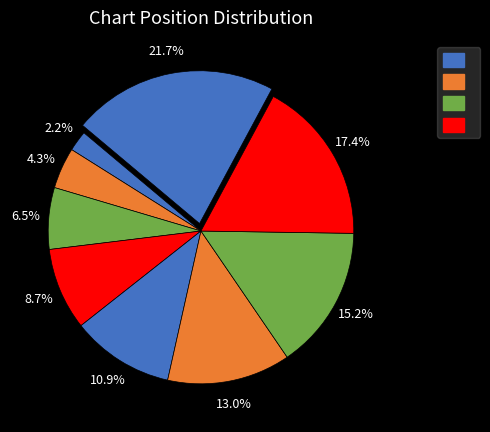

To the nearest percent, what is the average slice percentage?

11%